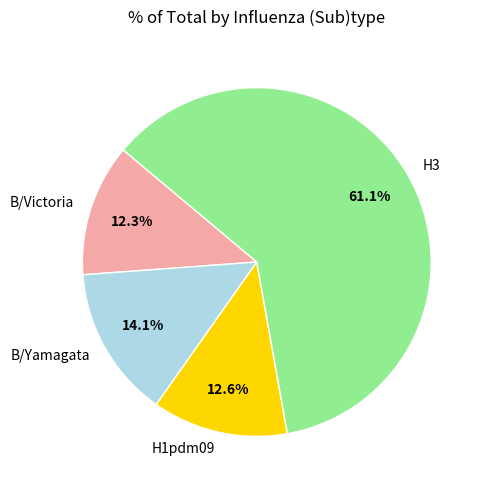

Which has a higher value, B/Victoria or H3?

H3